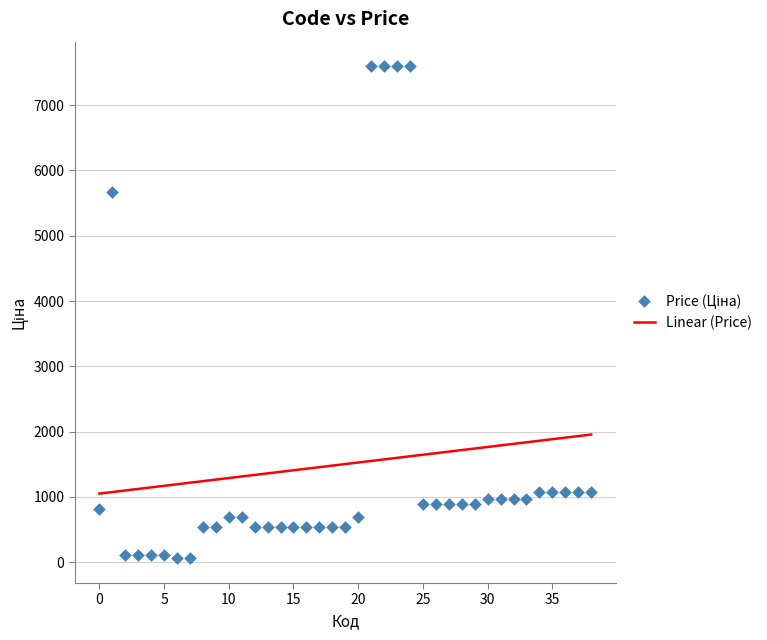

What Y value in the scatter plot is closest to 3826?

5673.8